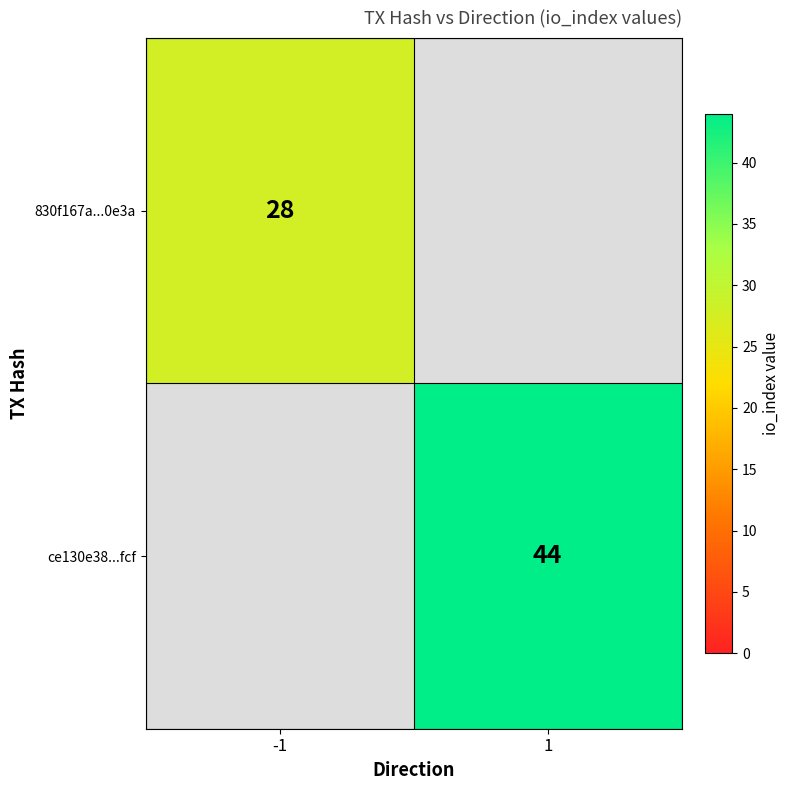

Which category has the highest value across all series?

1